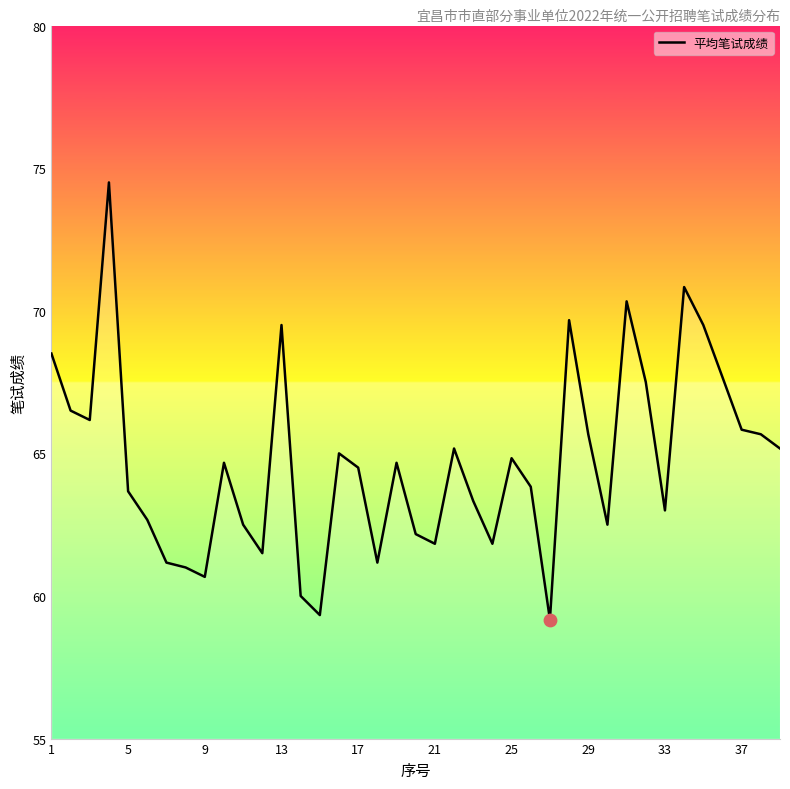

What is the difference between the maximum and minimum values?

15.3